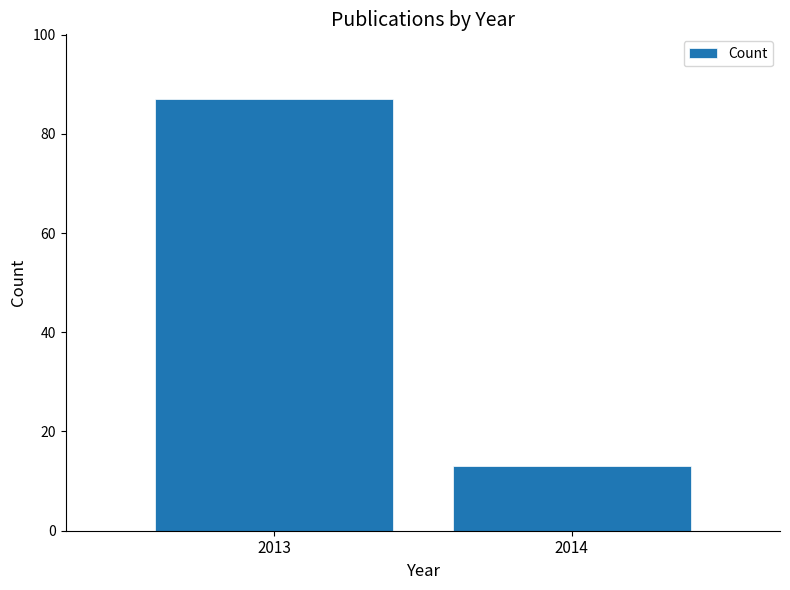

Reading right to left, list all the values displayed in this chart.

2014=13	2013=87